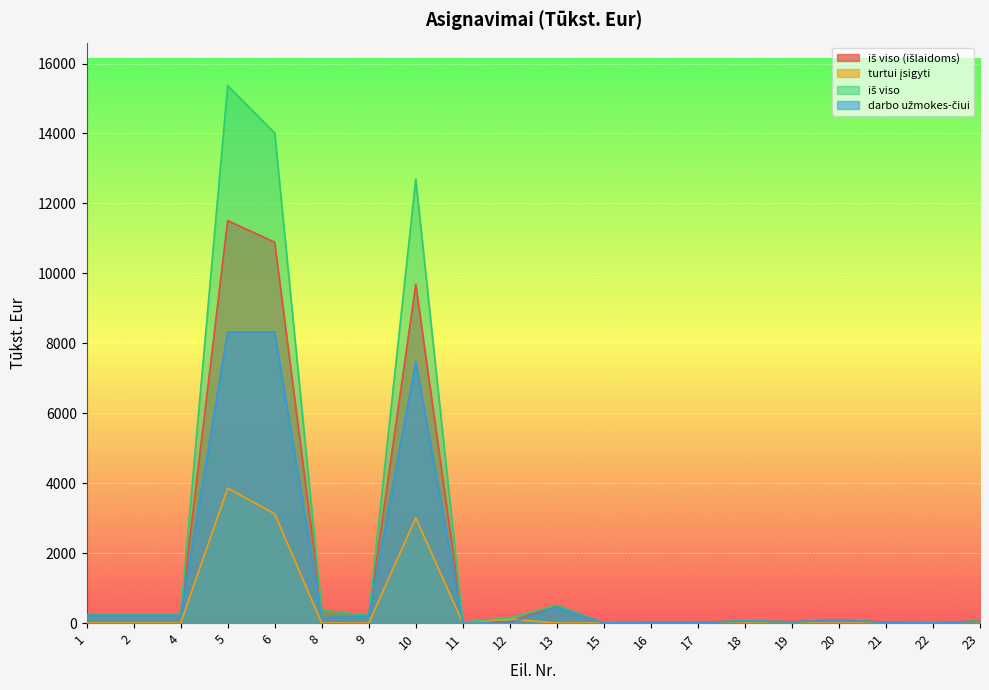

True or false: turtui įsigyti and iš viso intersect in this chart.

False